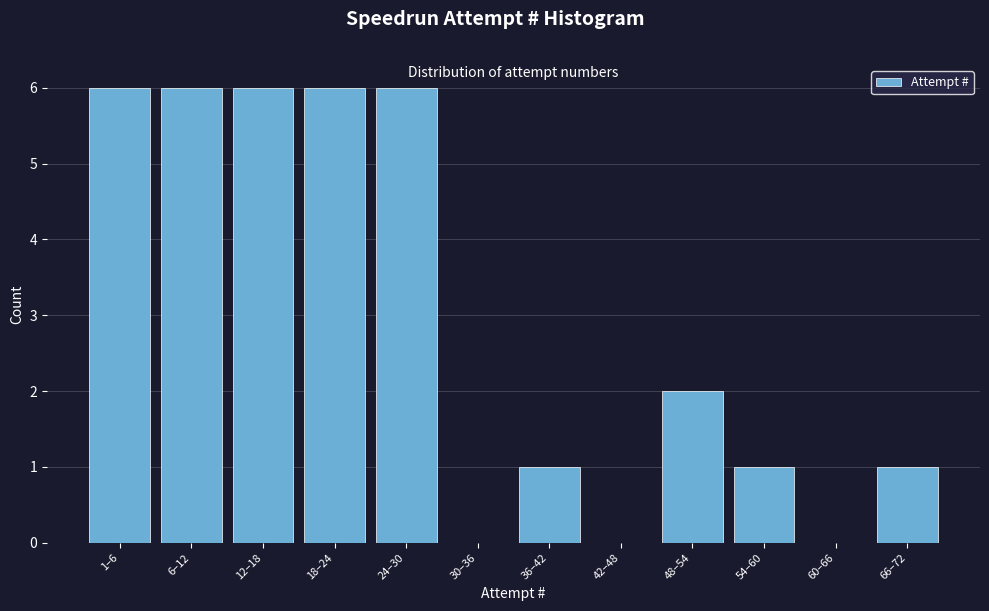

Reading right to left, what are all the values shown in this chart?

66–72=1	60–66=0	54–60=1	48–54=2	42–48=0	36–42=1	30–36=0	24–30=6	18–24=6	12–18=6	6–12=6	1–6=6